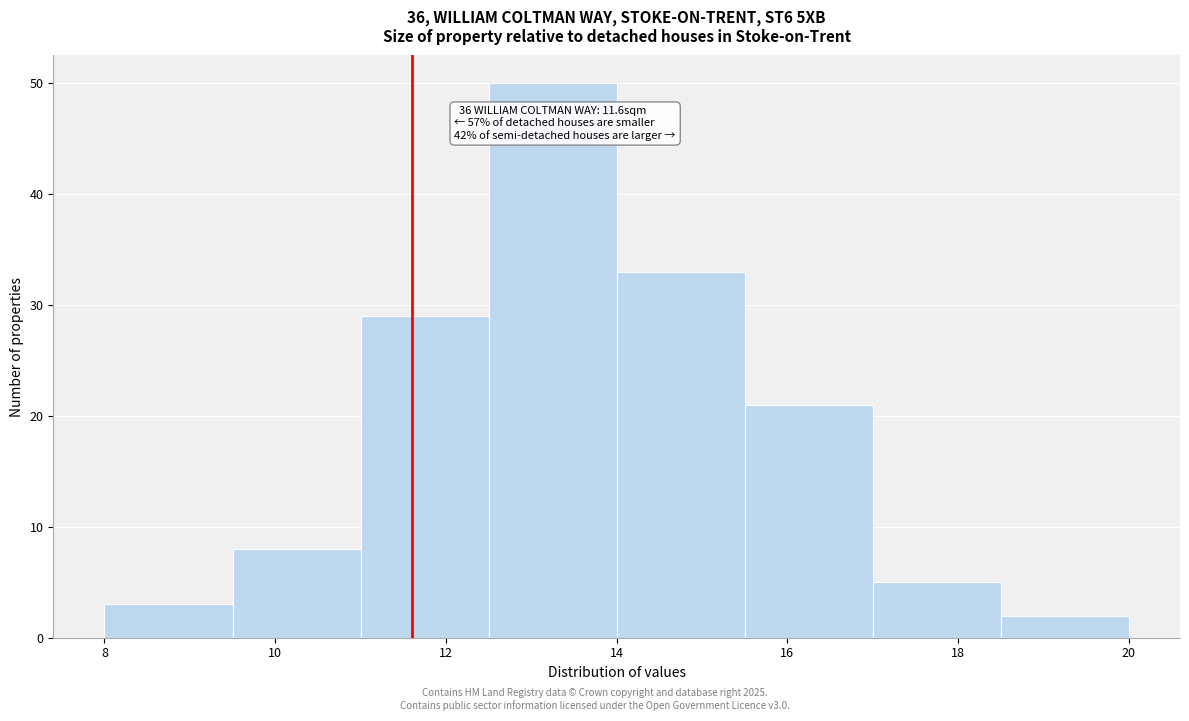

Over which range of the x-axis is the bar tallest?

12.5 to 14.0